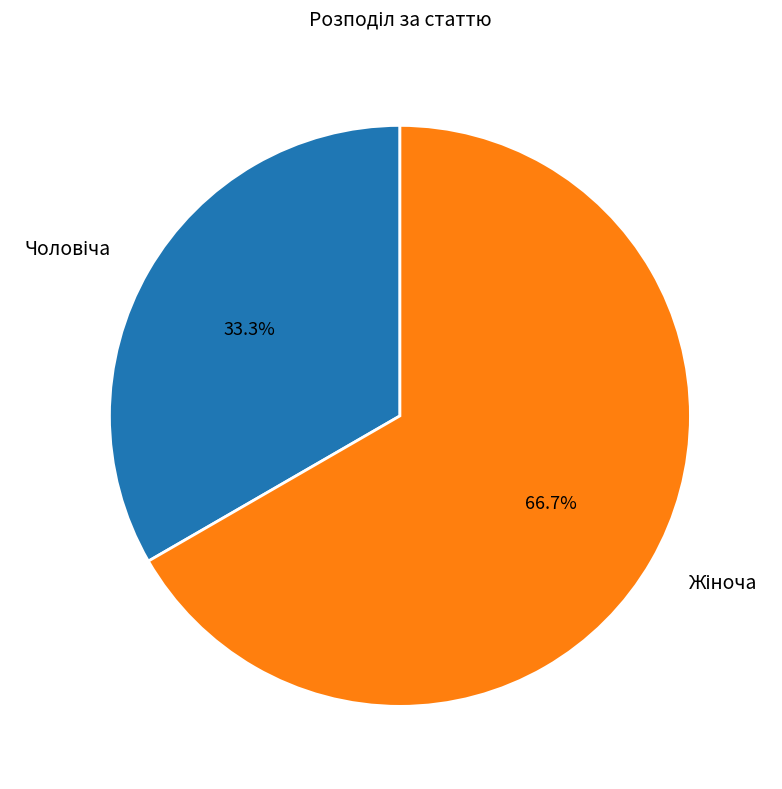

Does any single category account for the majority?

Yes